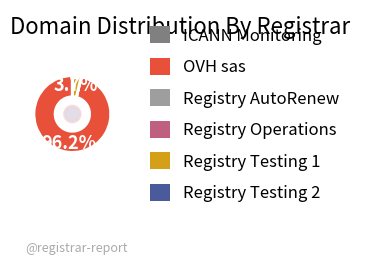

To the nearest percent, what percentage of the pie is Registry Testing 1?

4%